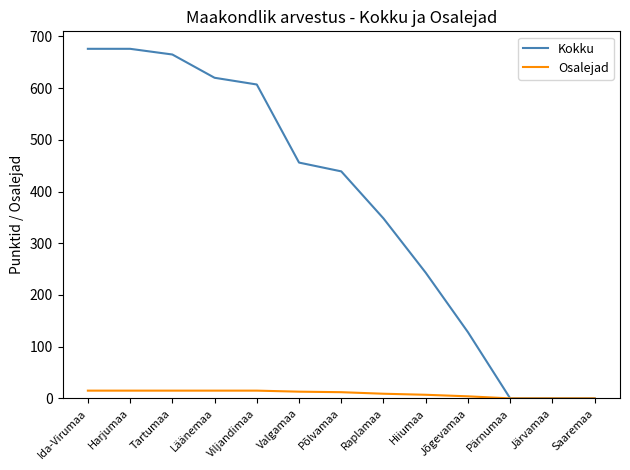

What are all the series names shown in the legend?

Kokku, Osalejad